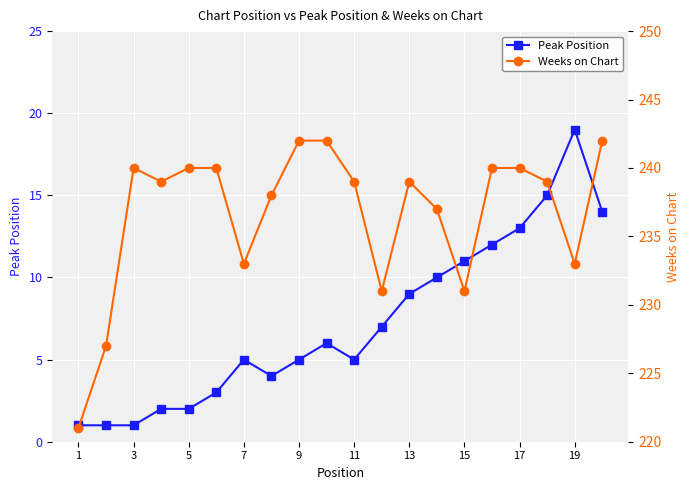

What is the difference between the Peak Position values at 11 and 15?

6